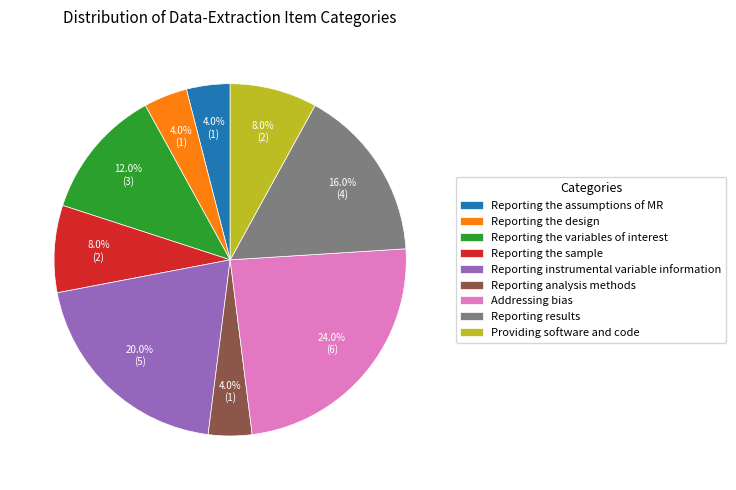

The Providing software and code slice represents 22% of the pie. True or false?

False